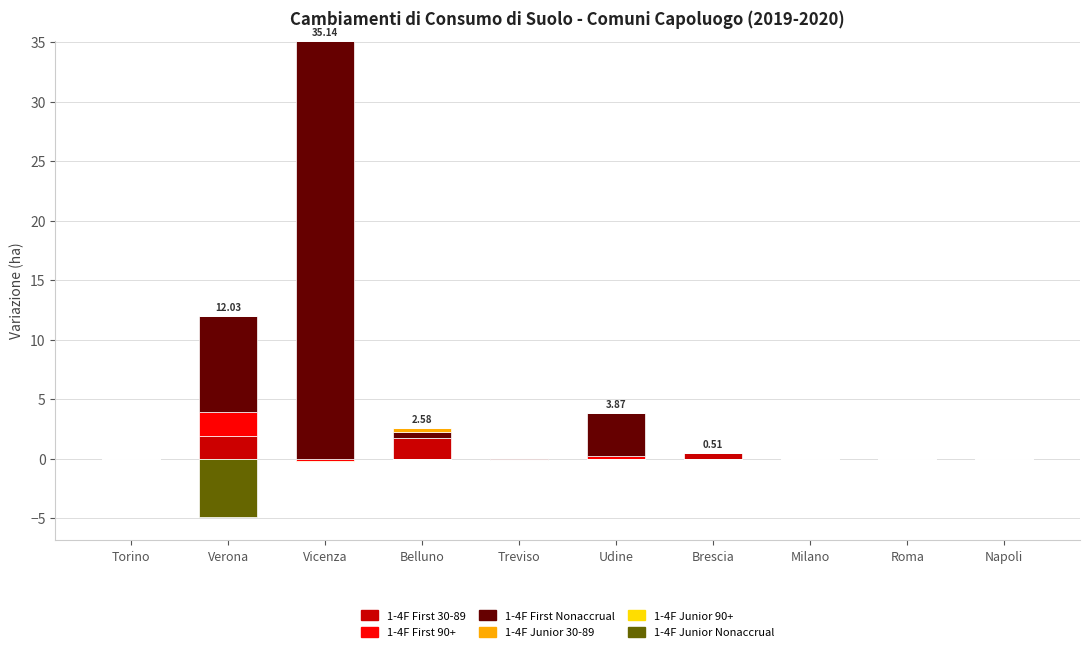

At which label is 1-4F Junior Nonaccrual closest to 0?

Torino